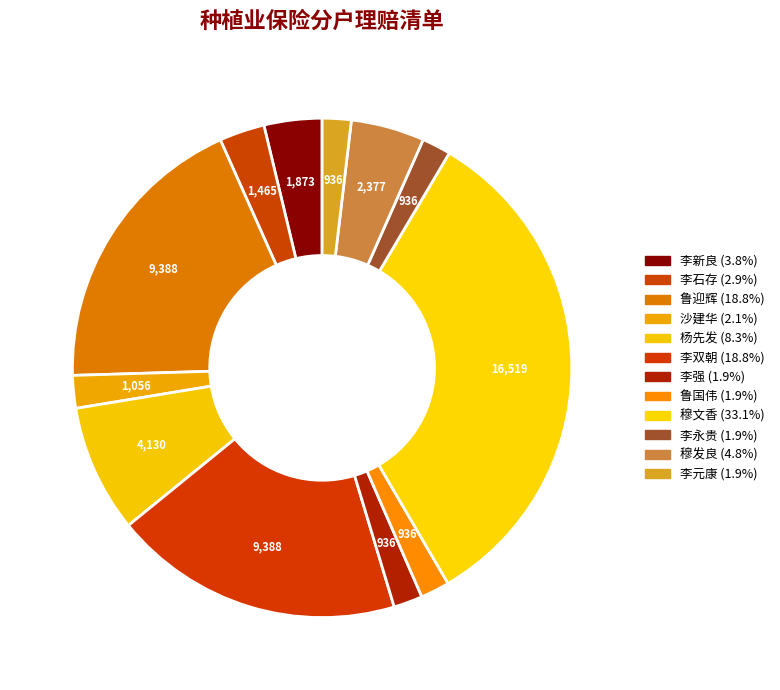

Between 李强 and 杨先发, which is larger?

杨先发